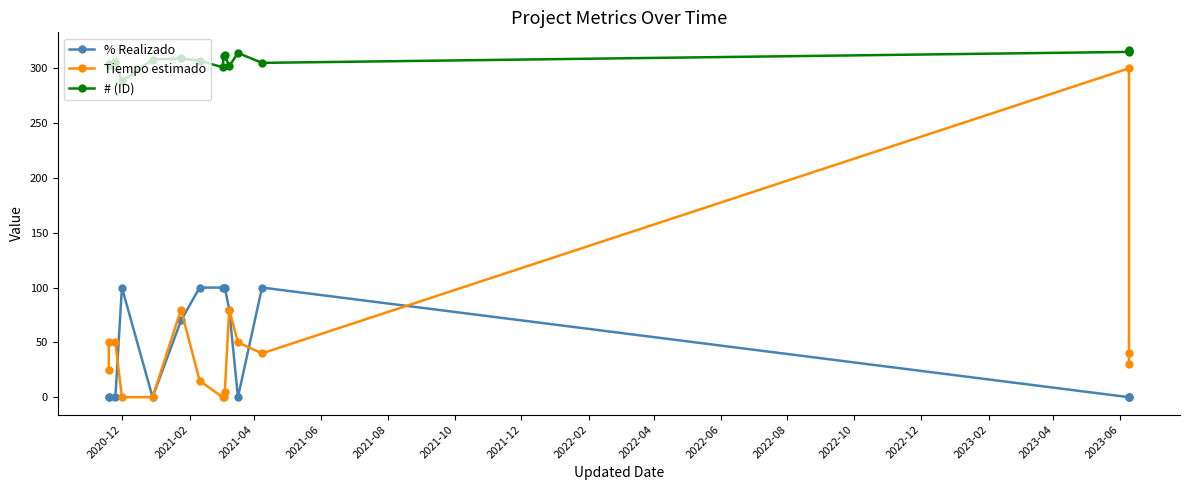

How many interior local peaks does the % Realizado series have?

2